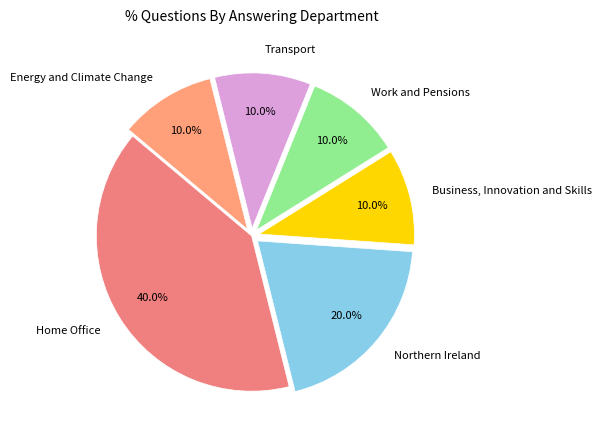

What percentage is NOT represented by Work and Pensions?

90.0%